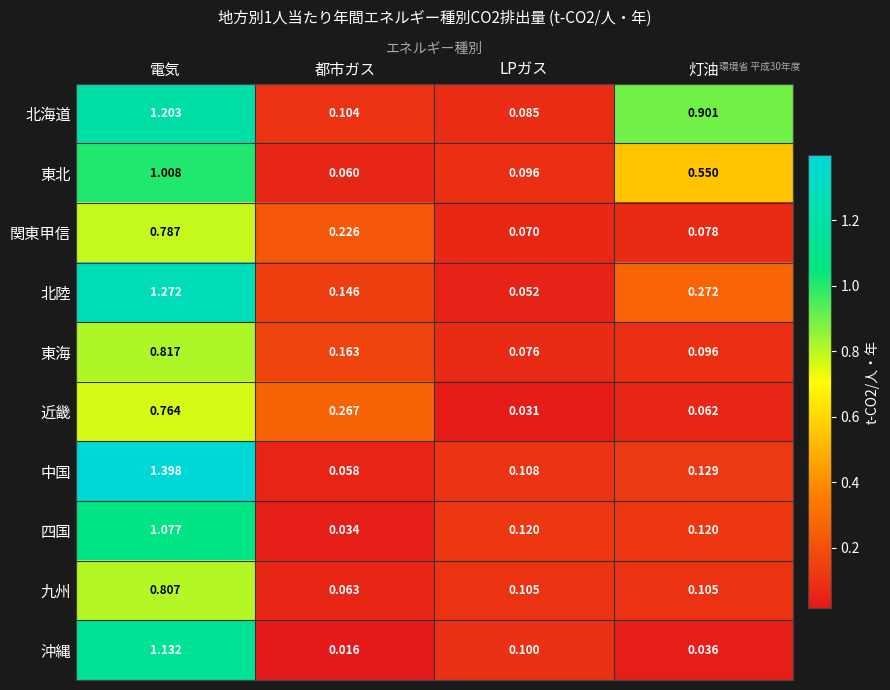

Which series has the widest spread of values?

中国